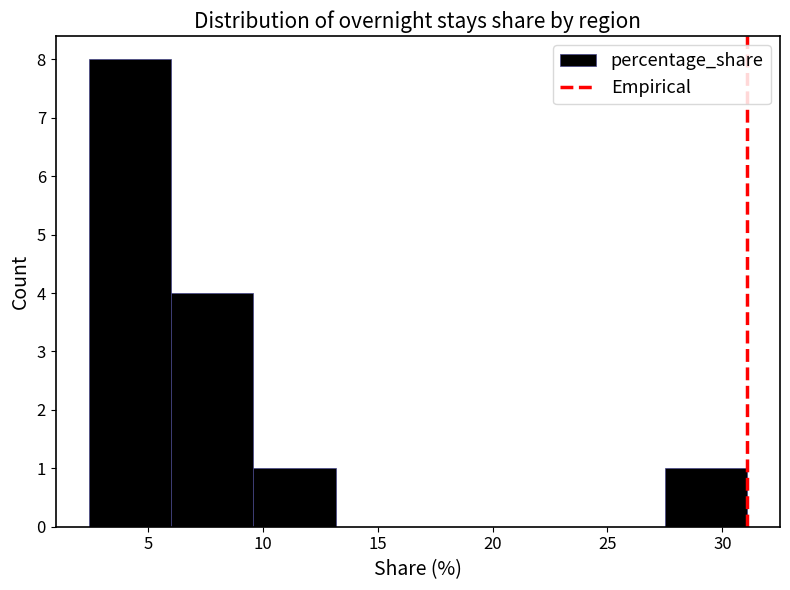

Reading left to right, list every bar in this chart as the range it spans on the x-axis followed by its height. Neither the bar edges nor the heights are printed on the chart, so give them approximately, as read against the axes.

2.5 to 6.0: 8
6.0 to 9.5: 4
9.5 to 13.0: 1
13.0 to 16.5: 0
16.5 to 20.5: 0
20.5 to 24.0: 0
24.0 to 27.5: 0
27.5 to 31.0: 1